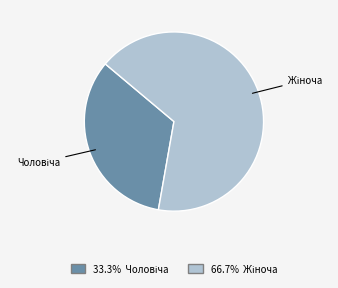

Does any single category account for the majority?

Yes